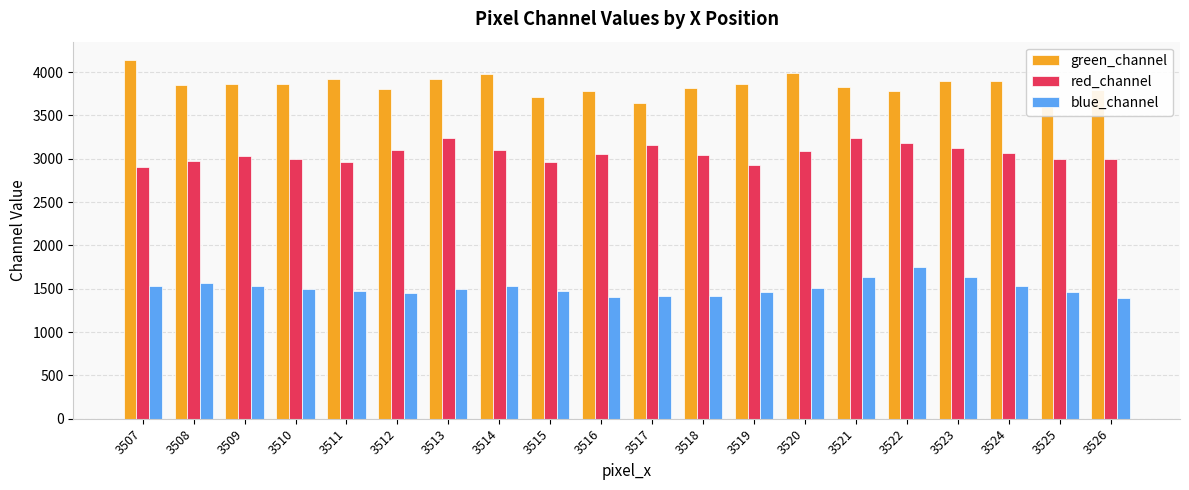

True or false: green_channel has a value of 3778 at 3522.

True